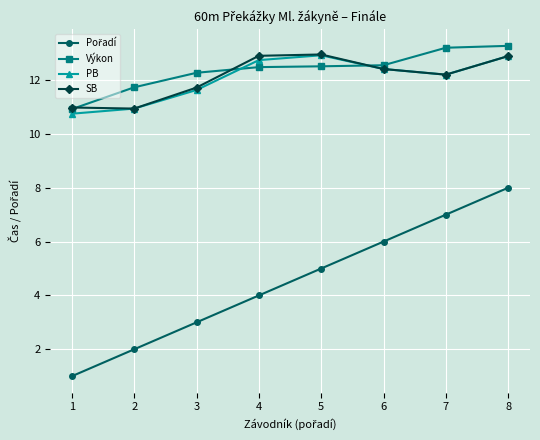

What is the value of the PB point at the 3rd from the left?

11.6